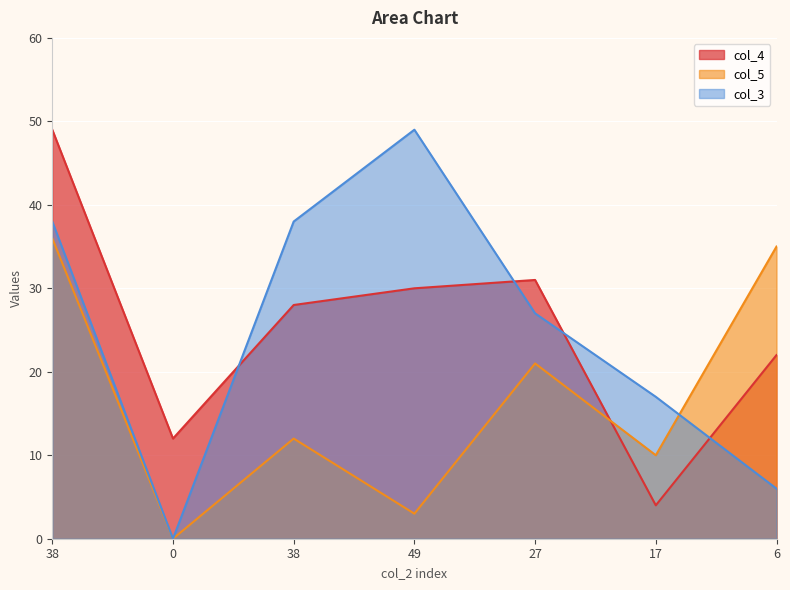

Which series changed the most between 27 and 17?

col_4